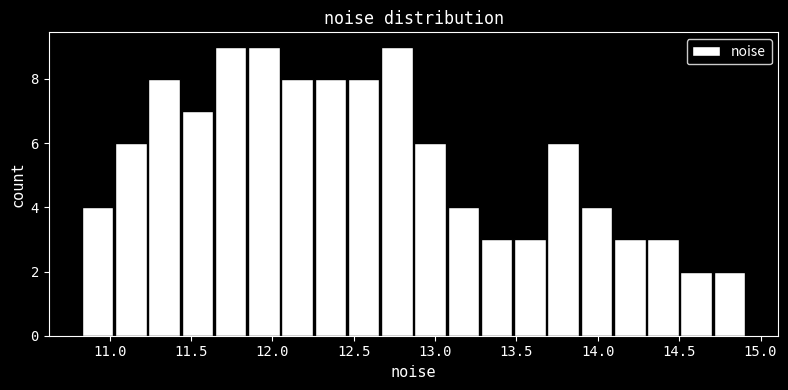

Reading left to right, transcribe this chart: for each bar, give the range it covers on the x-axis and its height. Neither the bar edges nor the heights are printed on the chart, so give them approximately, as read against the axes.

10.80 to 11.05: 4
11.05 to 11.25: 6
11.25 to 11.45: 8
11.45 to 11.65: 7
11.65 to 11.85: 9
11.85 to 12.05: 9
12.05 to 12.25: 8
12.25 to 12.45: 8
12.45 to 12.65: 8
12.65 to 12.85: 9
12.85 to 13.05: 6
13.05 to 13.30: 4
13.30 to 13.50: 3
13.50 to 13.70: 3
13.70 to 13.90: 6
13.90 to 14.10: 4
14.10 to 14.30: 3
14.30 to 14.50: 3
14.50 to 14.70: 2
14.70 to 14.90: 2